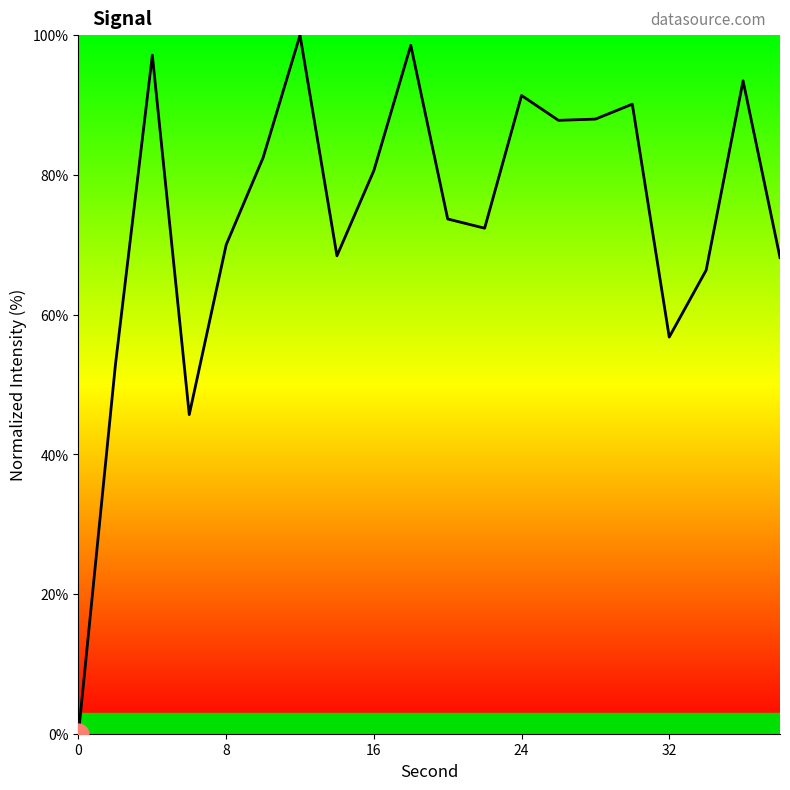

What is the difference between the maximum and minimum values?

100.0